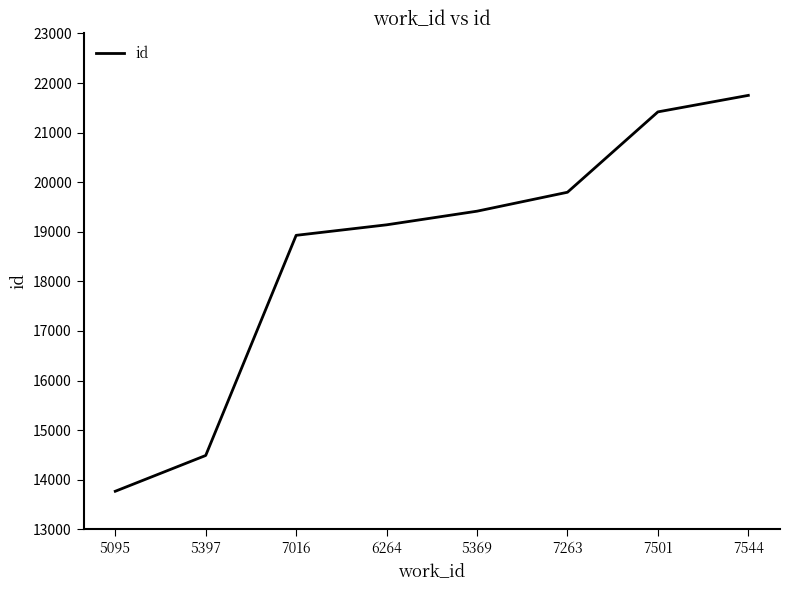

What is the difference between the maximum and minimum values?

7985